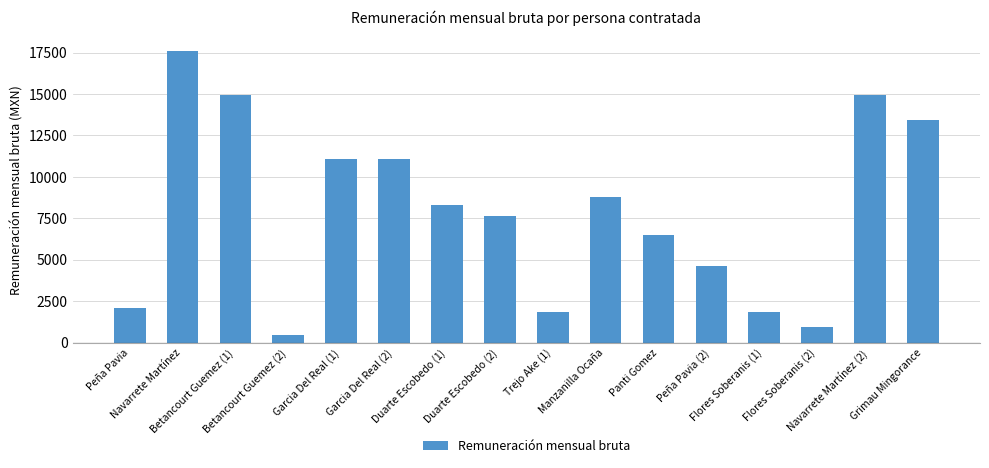

Which label corresponds to the largest value in the chart?

Navarrete Martínez